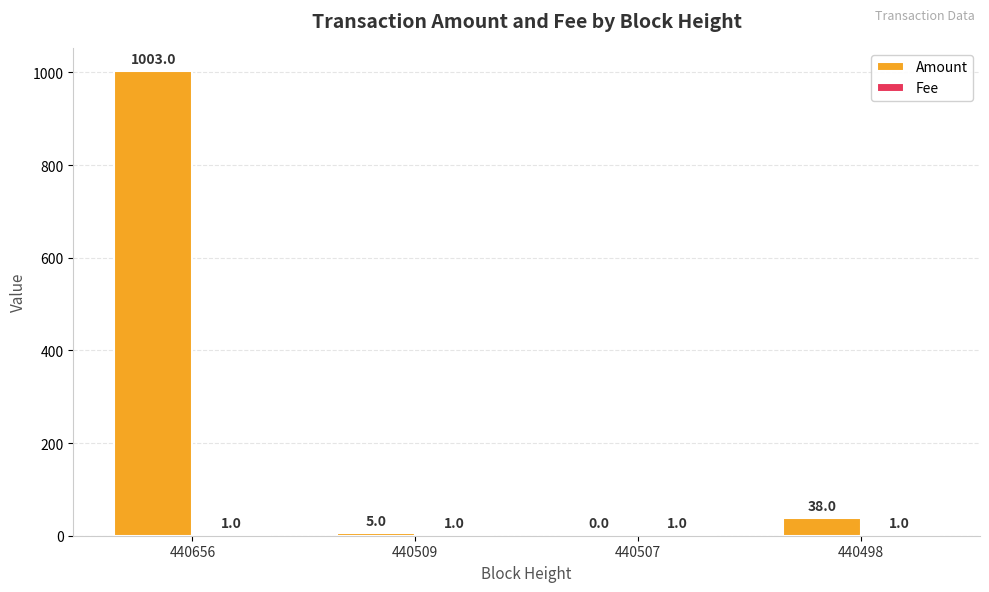

Where does the Amount series first go above 38?

440656